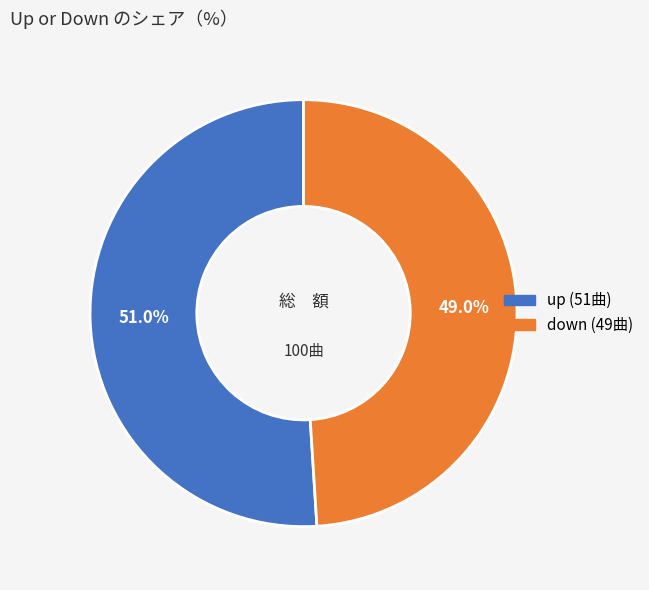

Is there any slice that represents more than half of the pie?

Yes